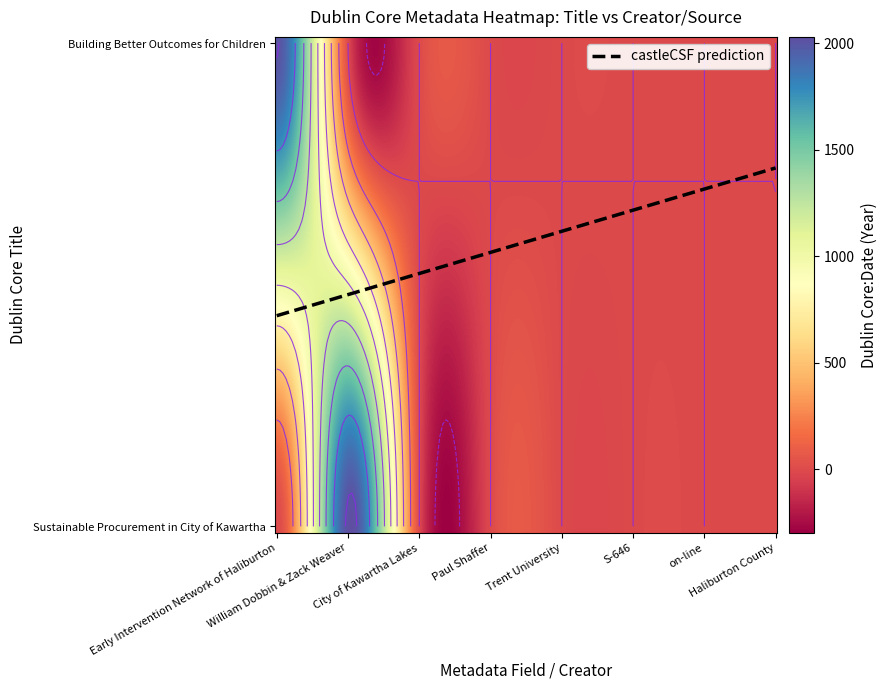

What is the average value of the Building Better Outcomes for Children series?

251